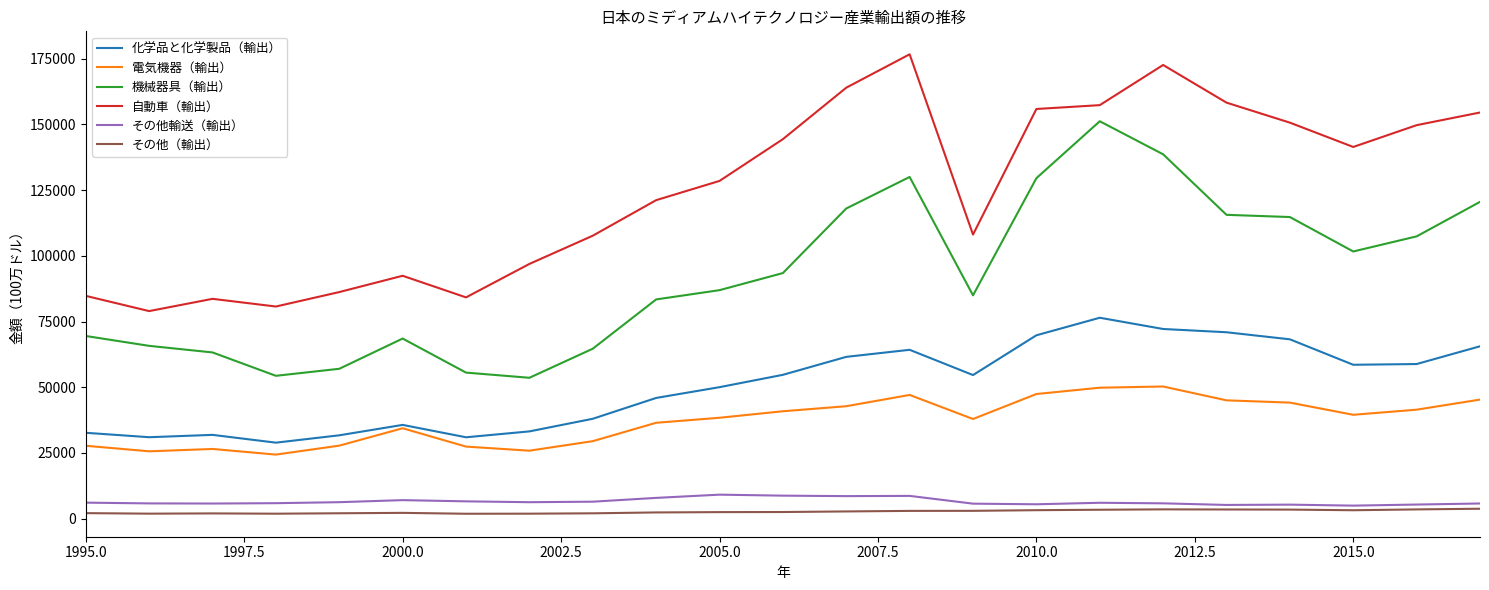

What is the minimum value for 機械器具（輸出）?

53599.2